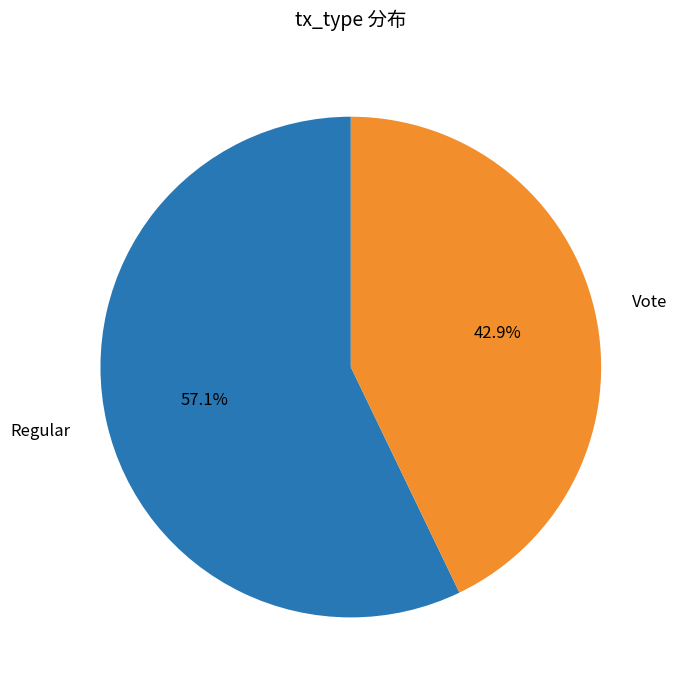

How many slices are in this pie chart?

2